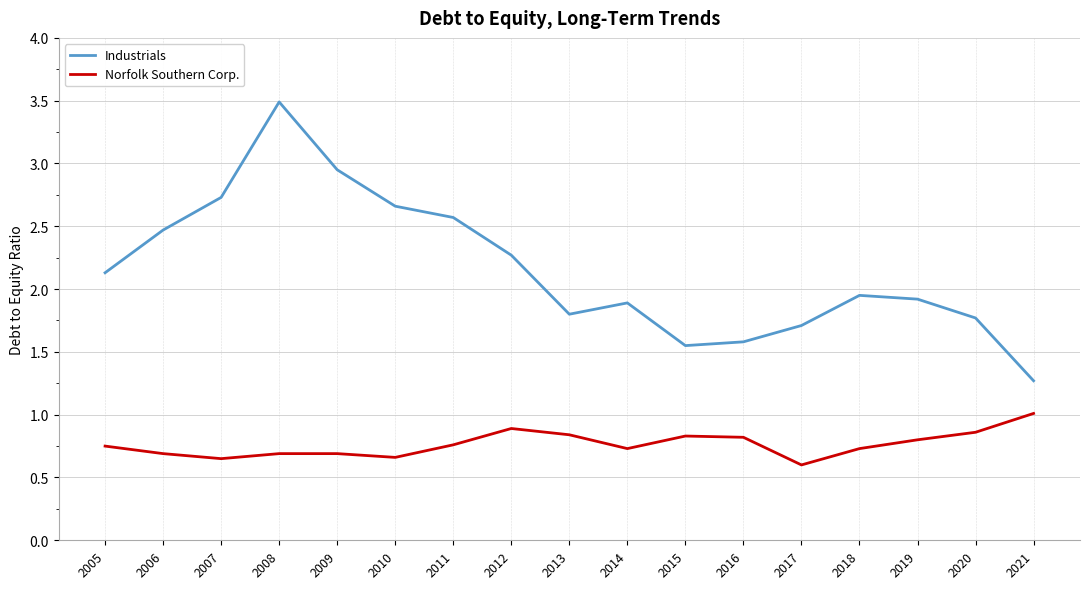

True or false: Norfolk Southern Corp. has more than 1 points higher than both neighbors.

True